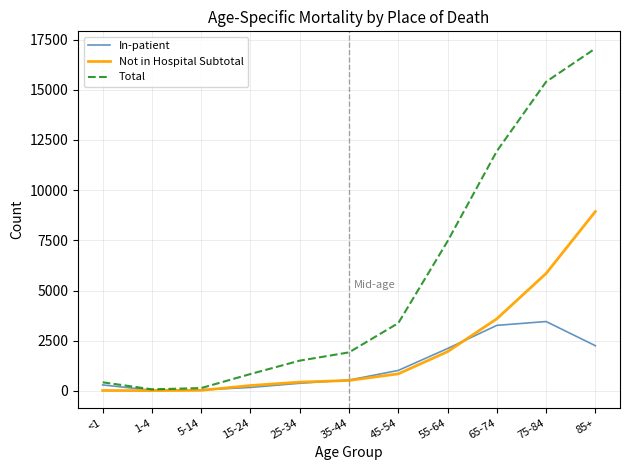

Which series has the widest spread of values?

Total